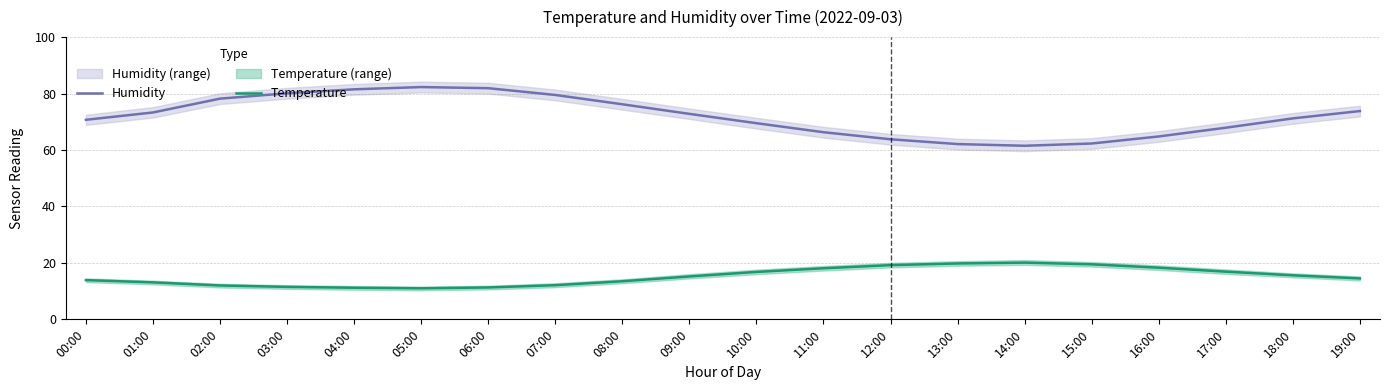

How many values in the Humidity series exceed 72?

10